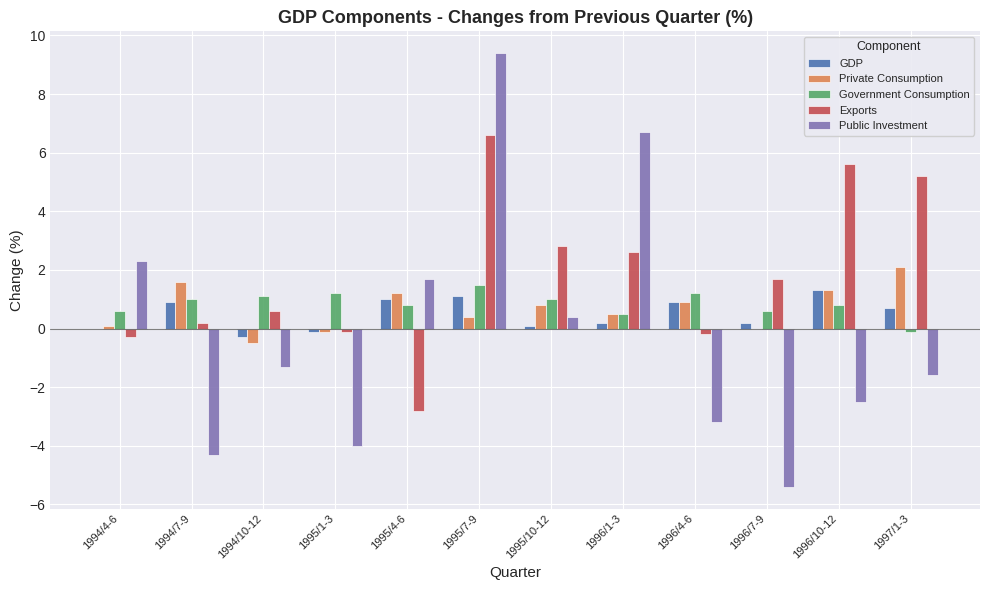

Reading left to right, transcribe all the data shown in this chart.

GDP: 1994/4-6=0.0	1994/7-9=0.9	1994/10-12=-0.3	1995/1-3=-0.1	1995/4-6=1.0	1995/7-9=1.1	1995/10-12=0.1	1996/1-3=0.2	1996/4-6=0.9	1996/7-9=0.2	1996/10-12=1.3	1997/1-3=0.7
Private Consumption: 1994/4-6=0.1	1994/7-9=1.6	1994/10-12=-0.5	1995/1-3=-0.1	1995/4-6=1.2	1995/7-9=0.4	1995/10-12=0.8	1996/1-3=0.5	1996/4-6=0.9	1996/7-9=0.0	1996/10-12=1.3	1997/1-3=2.1
Government Consumption: 1994/4-6=0.6	1994/7-9=1.0	1994/10-12=1.1	1995/1-3=1.2	1995/4-6=0.8	1995/7-9=1.5	1995/10-12=1.0	1996/1-3=0.5	1996/4-6=1.2	1996/7-9=0.6	1996/10-12=0.8	1997/1-3=-0.1
Exports: 1994/4-6=-0.3	1994/7-9=0.2	1994/10-12=0.6	1995/1-3=-0.1	1995/4-6=-2.8	1995/7-9=6.6	1995/10-12=2.8	1996/1-3=2.6	1996/4-6=-0.2	1996/7-9=1.7	1996/10-12=5.6	1997/1-3=5.2
Public Investment: 1994/4-6=2.3	1994/7-9=-4.3	1994/10-12=-1.3	1995/1-3=-4.0	1995/4-6=1.7	1995/7-9=9.4	1995/10-12=0.4	1996/1-3=6.7	1996/4-6=-3.2	1996/7-9=-5.4	1996/10-12=-2.5	1997/1-3=-1.6